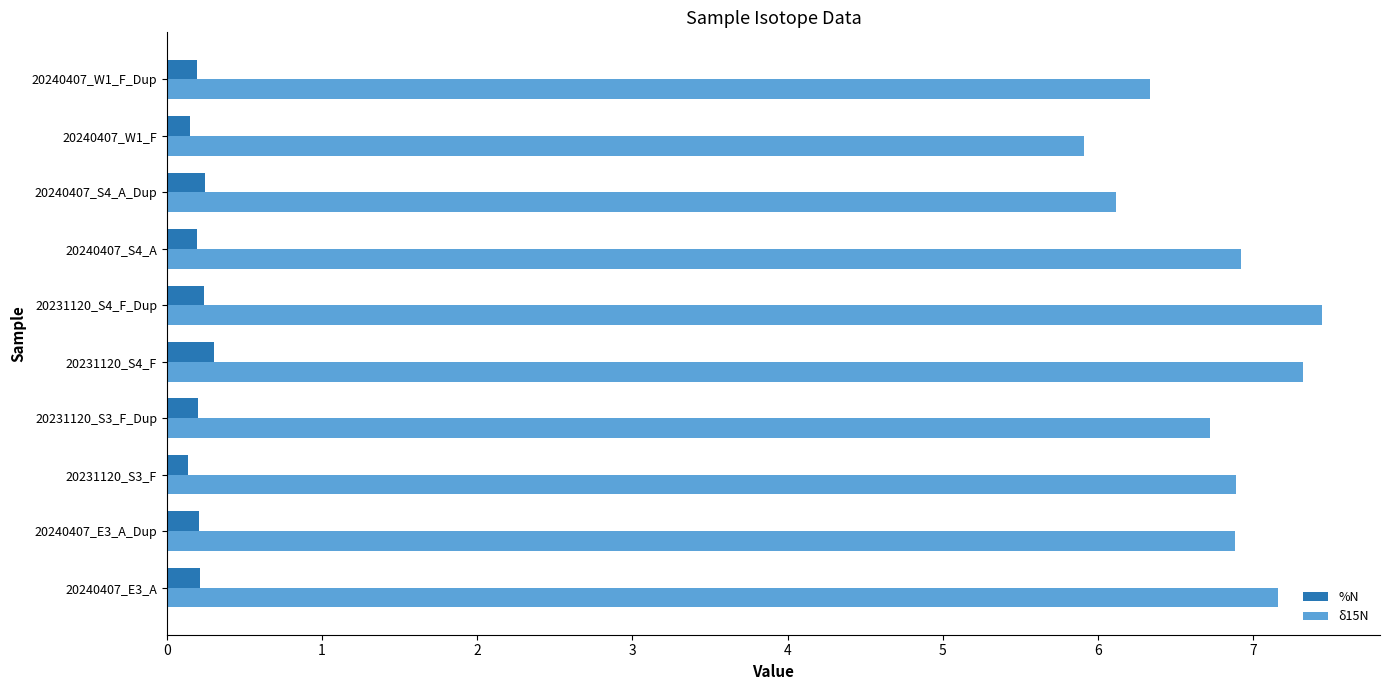

Rank the series by their maximum value, from lowest to highest.

%N, δ15N